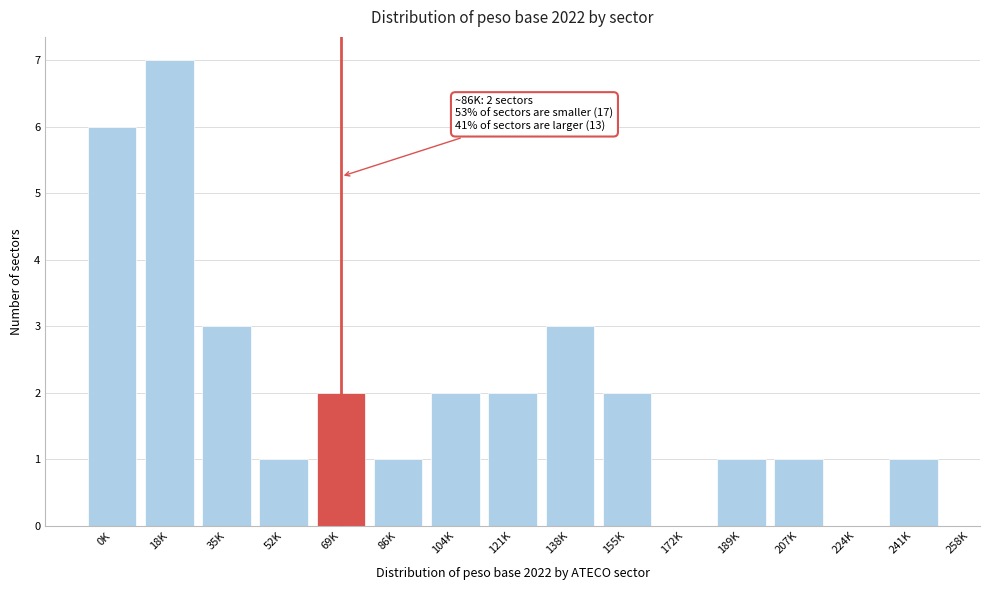

Reading left to right, extract all data points from this chart.

0K=6	18K=7	35K=3	52K=1	69K=2	86K=1	104K=2	121K=2	138K=3	155K=2	172K=0	189K=1	207K=1	224K=0	241K=1